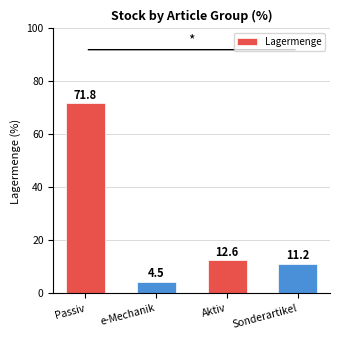

Count the number of categories in the chart.

4